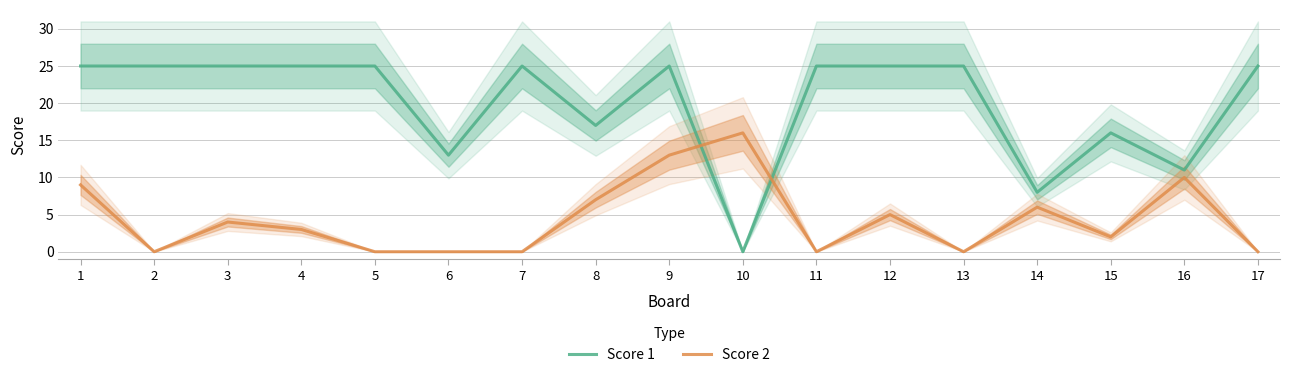

Reading left to right, transcribe all the data shown in this chart.

Score 1: 25	25	25	25	25	13	25	17	25	0	25	25	25	8	16	11	25
Score 2: 9	0	4	3	0	0	0	7	13	16	0	5	0	6	2	10	0